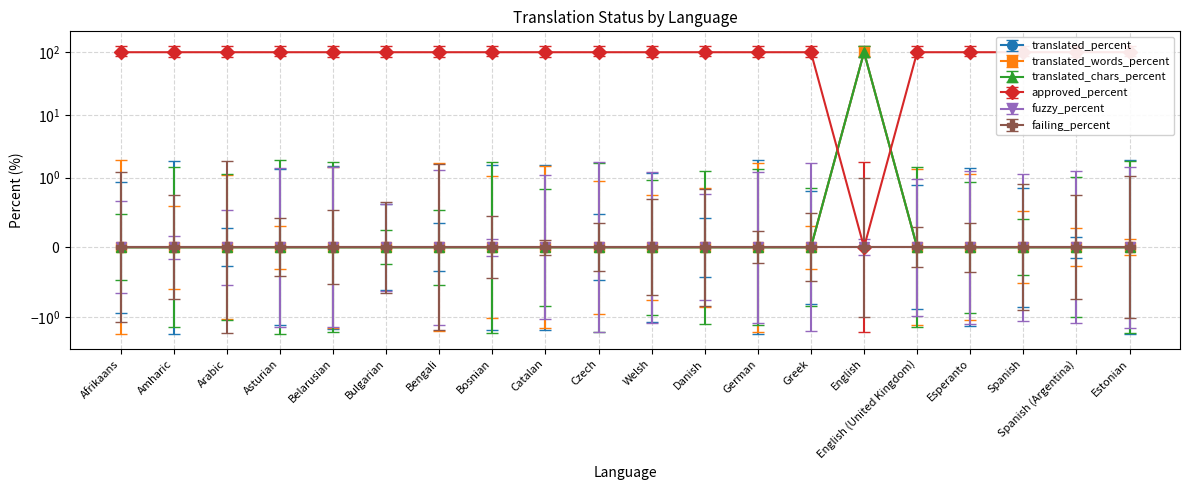

Is the value of approved_percent at Estonian greater than the value of translated_words_percent at Bulgarian?

Yes